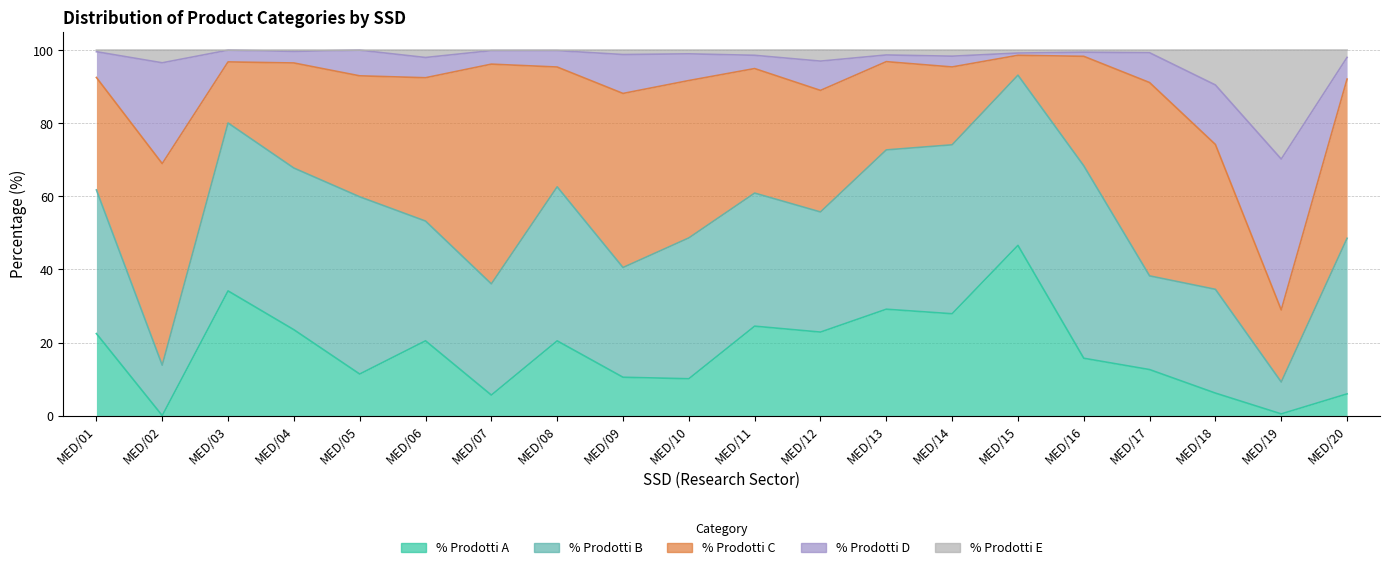

How many values in the % Prodotti C series are below 33?

9